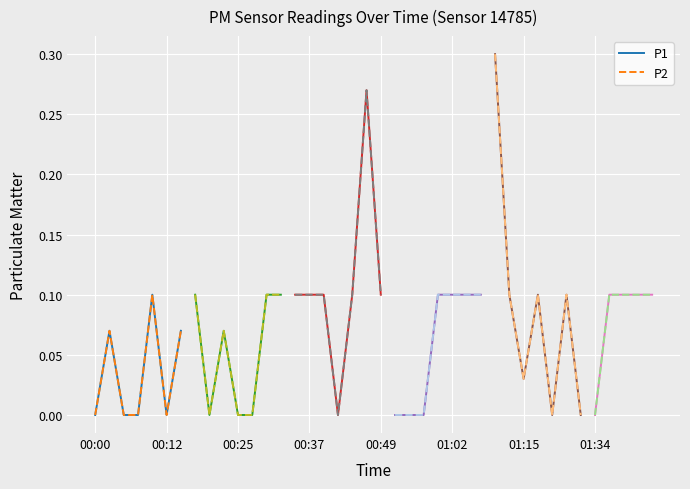

True or false: P2 has a value of 0.0 at 00:25.

True